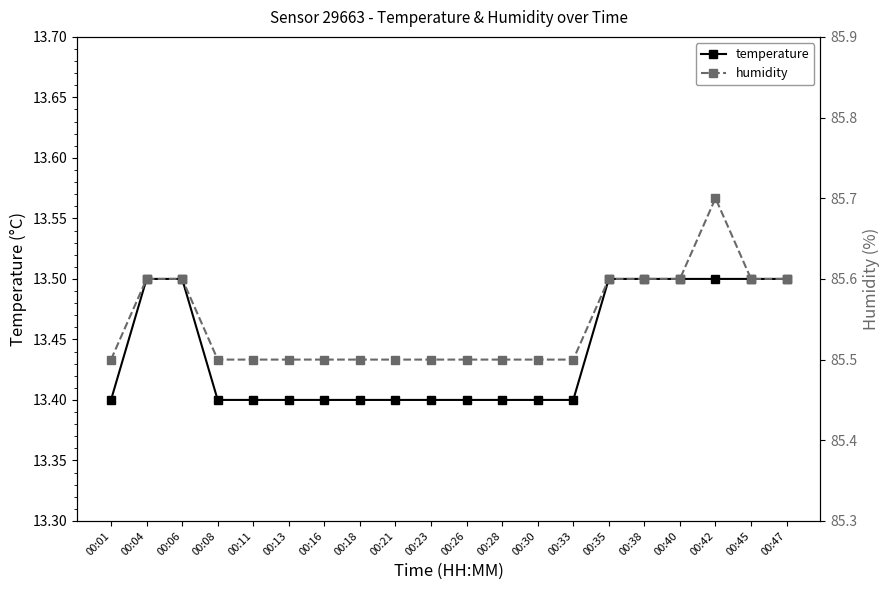

Which series has the largest total across all categories?

humidity